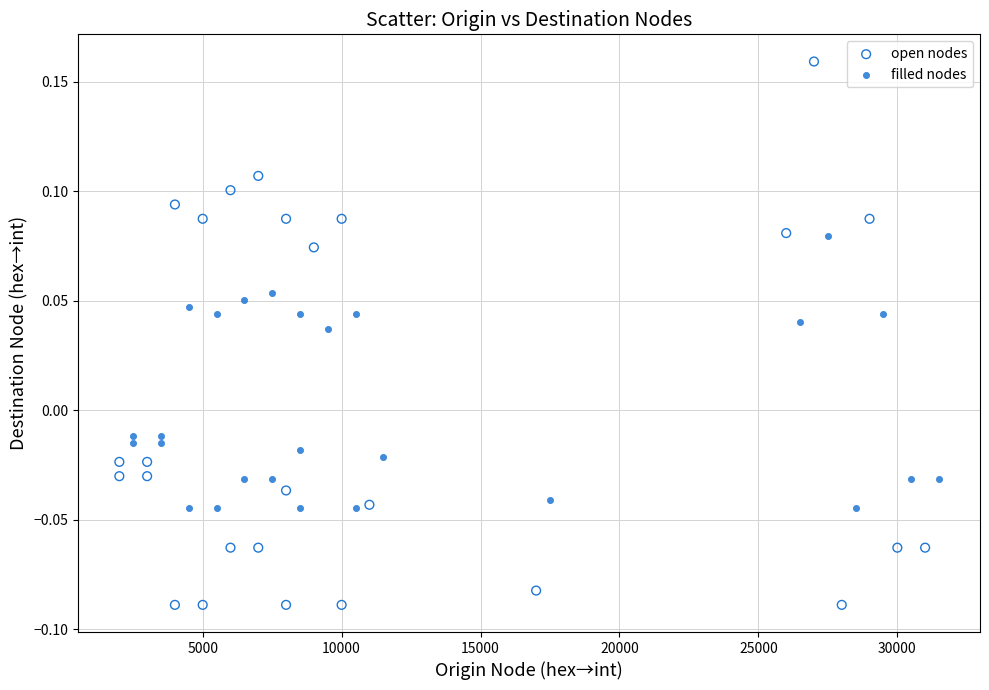

Which series reaches the maximum Y coordinate?

open nodes